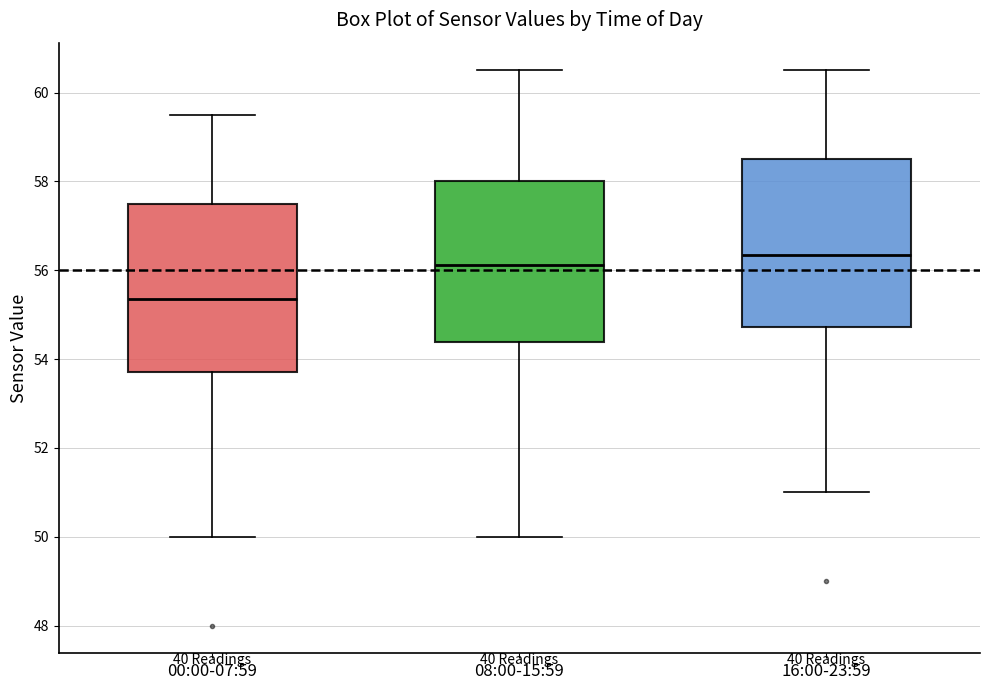

Which box has the highest median line?

16:00-23:59